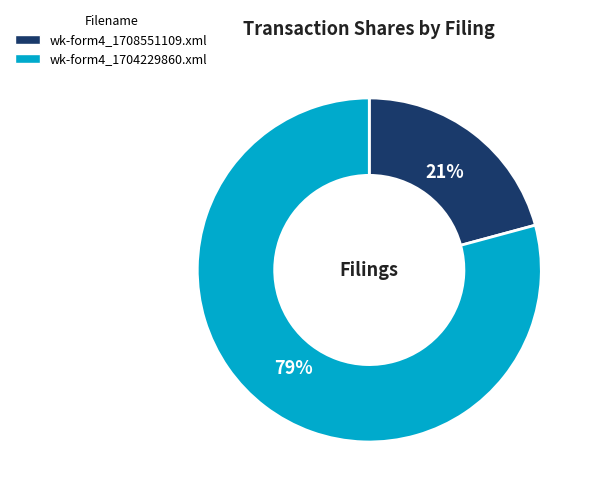

Between wk-form4_1704229860.xml and wk-form4_1708551109.xml, which is larger?

wk-form4_1704229860.xml